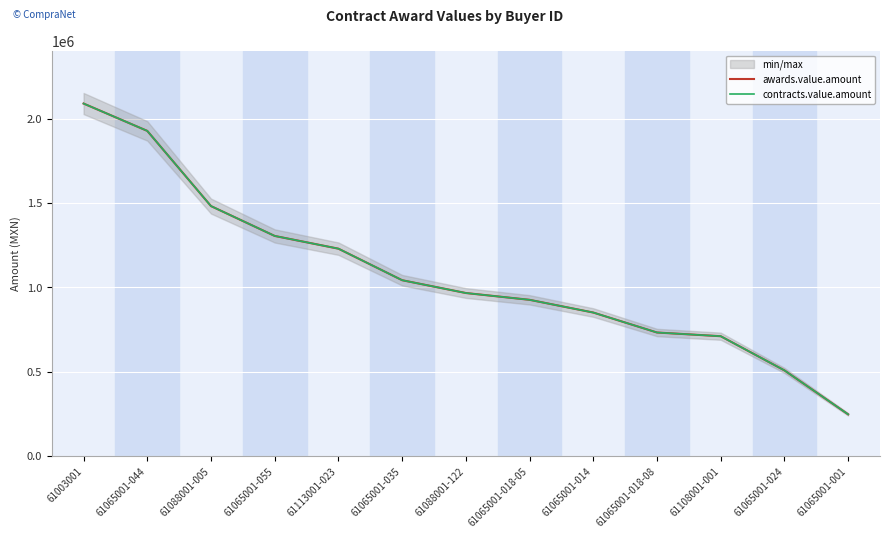

True or false: awards.value.amount has a value of 1926622.1 at 61065001-044.

True